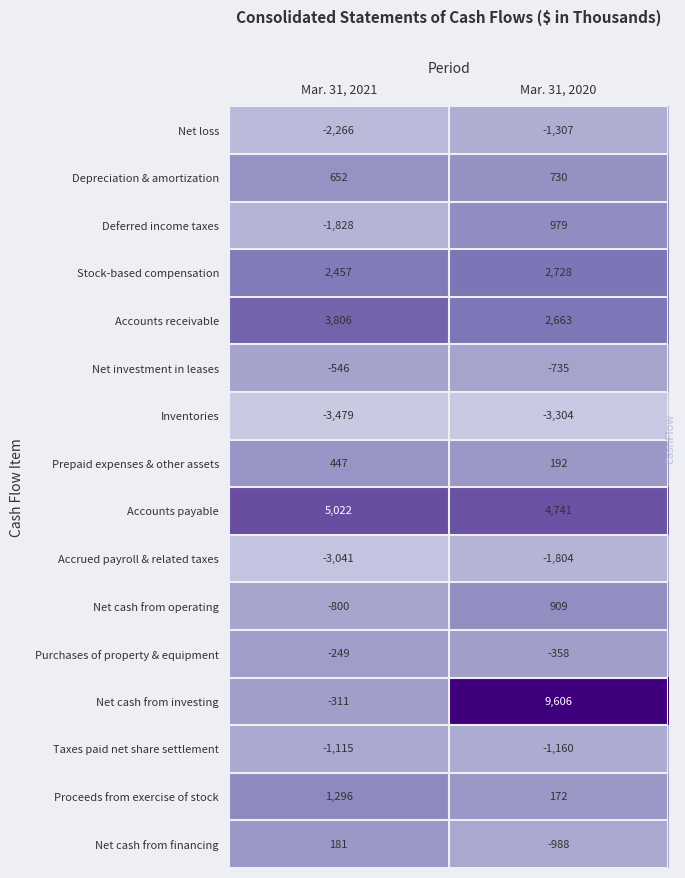

Which series has the largest range (max minus min)?

Net cash from investing